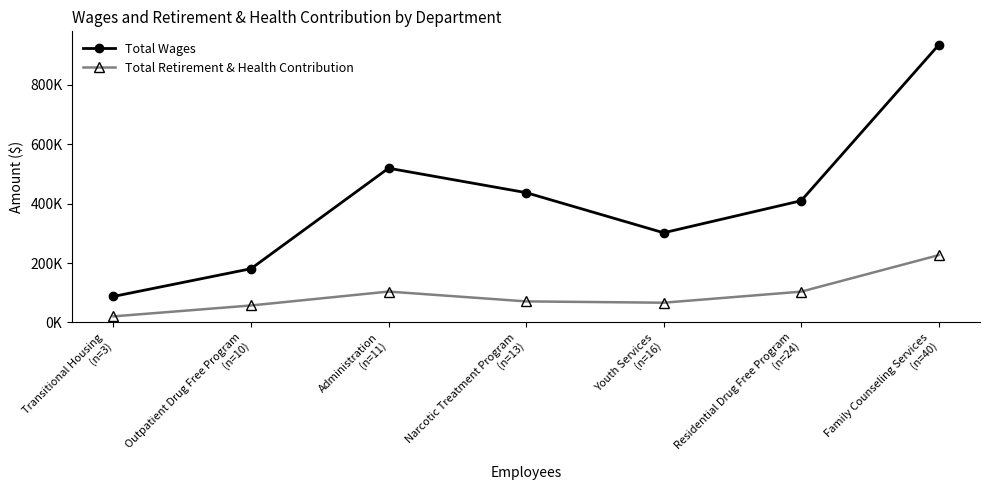

What are all the series names shown in the legend?

Total Wages, Total Retirement & Health Contribution